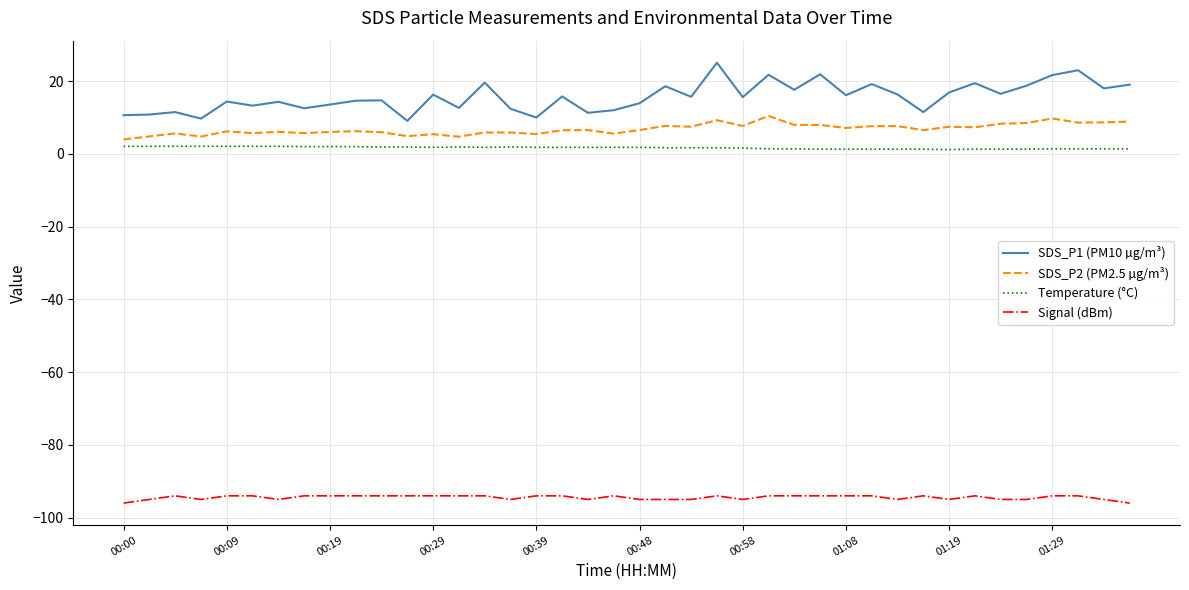

Which series has the largest total across all categories?

SDS_P1 (PM10 µg/m³)